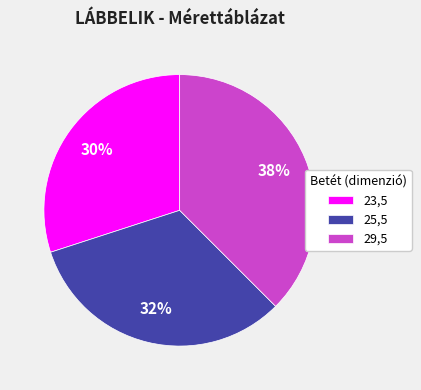

Which has a higher value, 29,5 or 23,5?

29,5